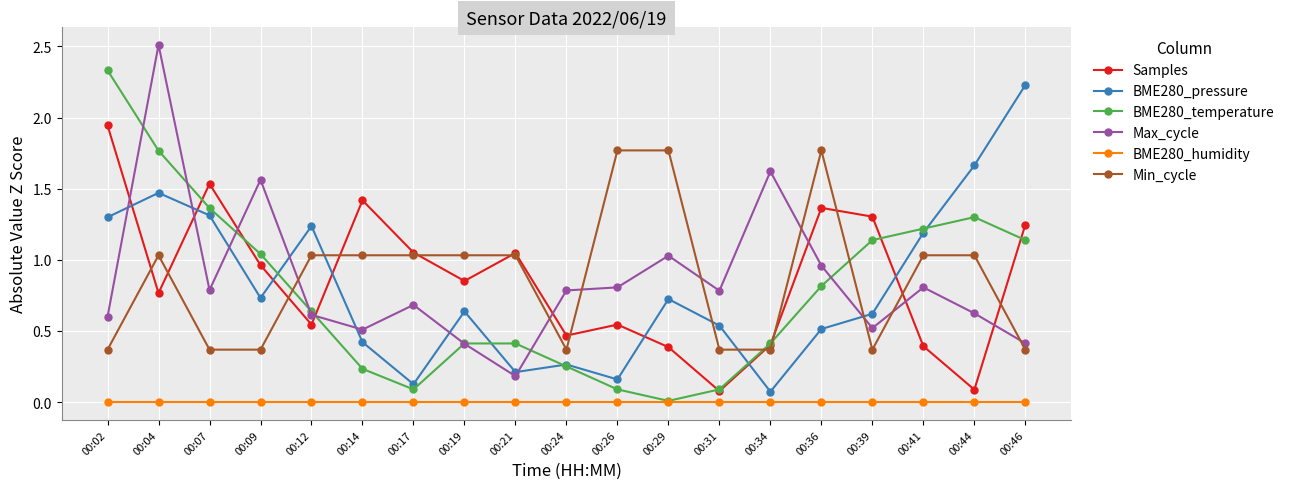

Count the number of data series in this chart.

6